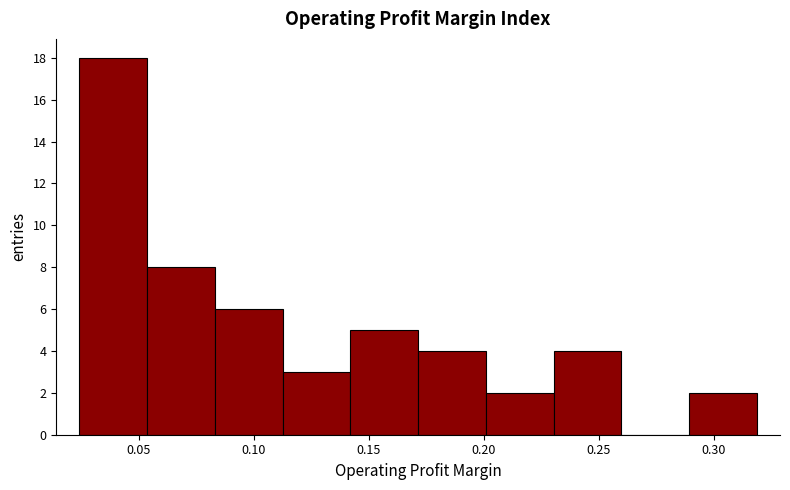

What is the height of the bar covering 0.140 to 0.170 on the x-axis? Neither the bar edges nor the heights are printed on the chart, so give them approximately, as read against the axes.

5